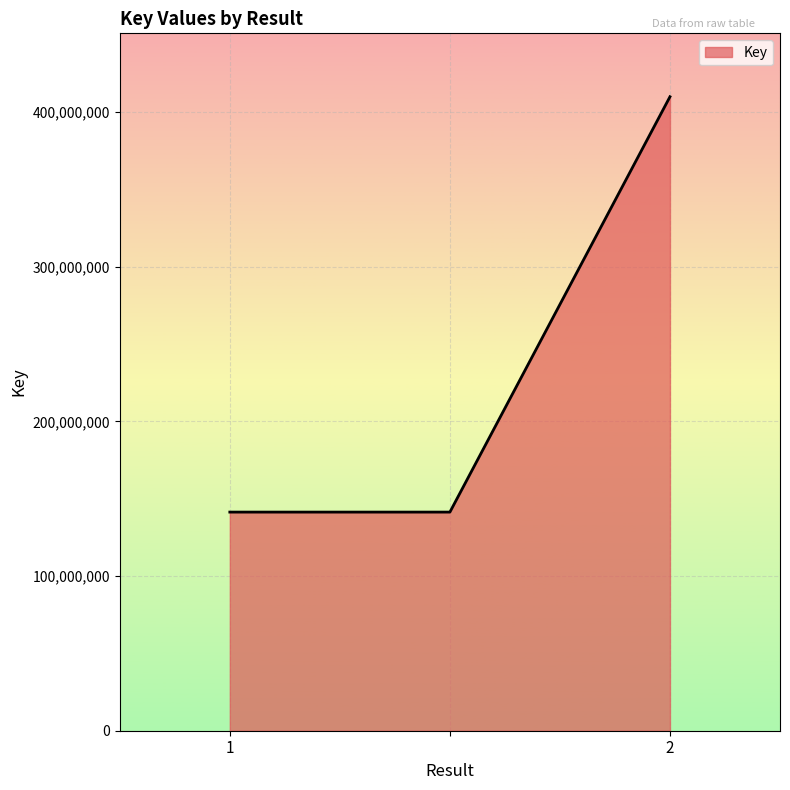

What is the average value?

230955189